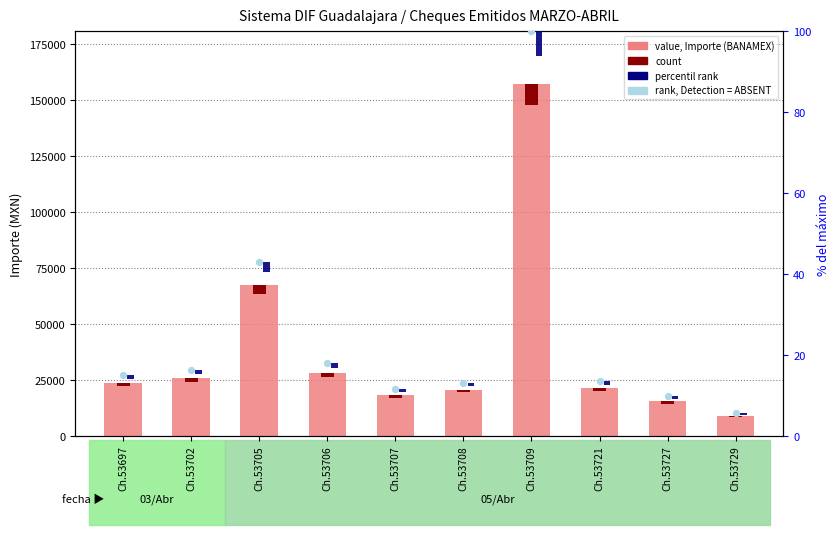

At how many categories does at least one series exceed 90242?

1